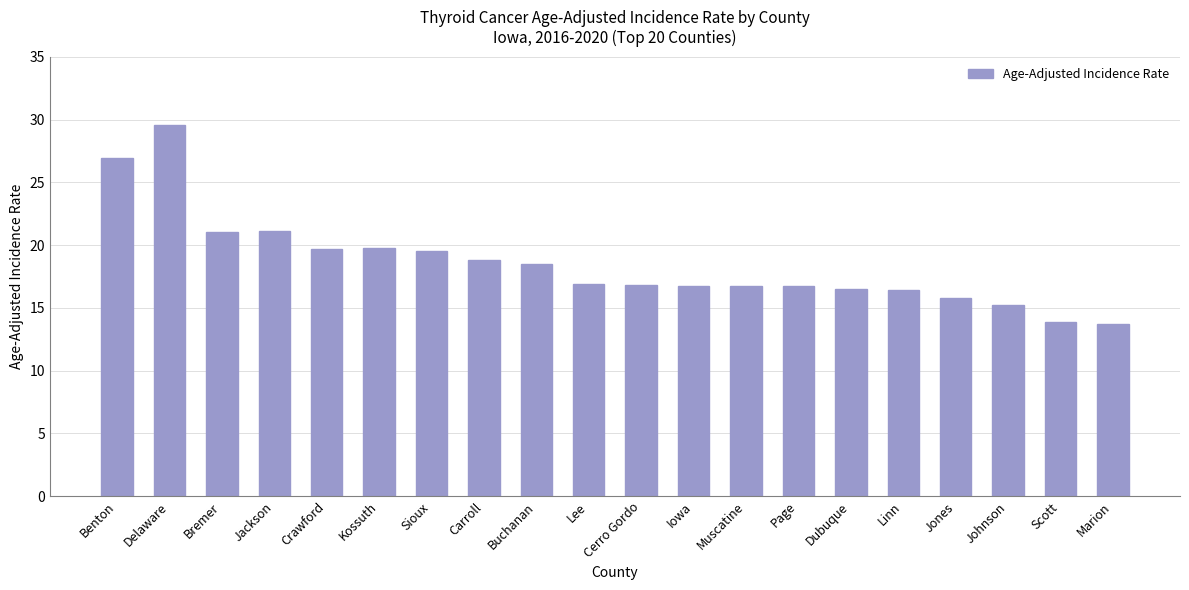

What is the maximum value shown in the chart?

29.6